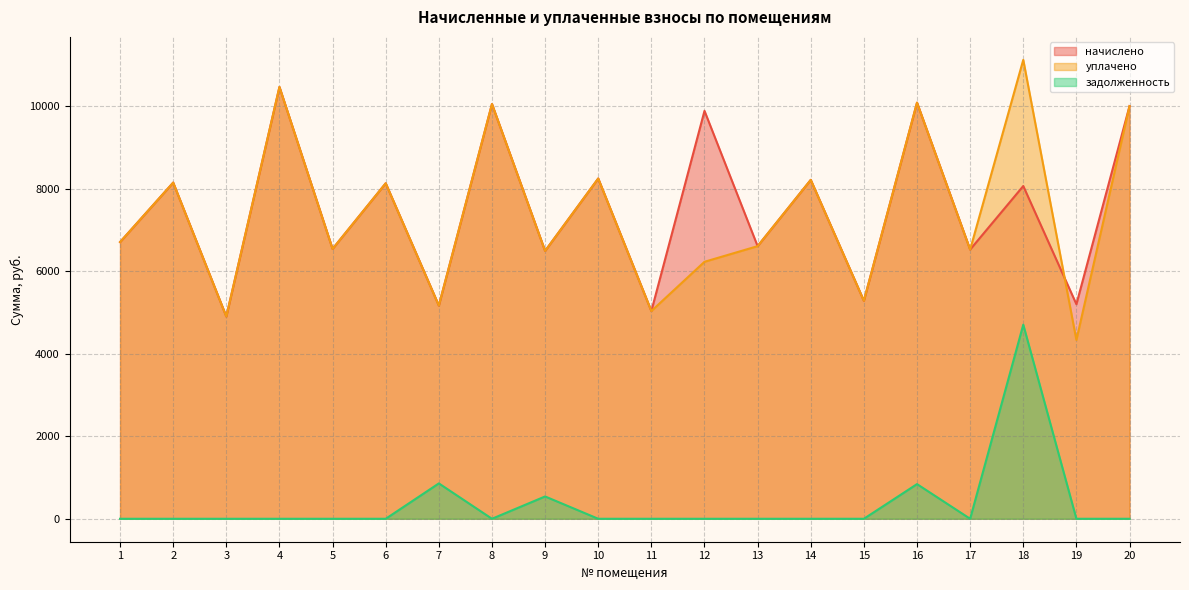

Which series has the largest range (max minus min)?

уплачено